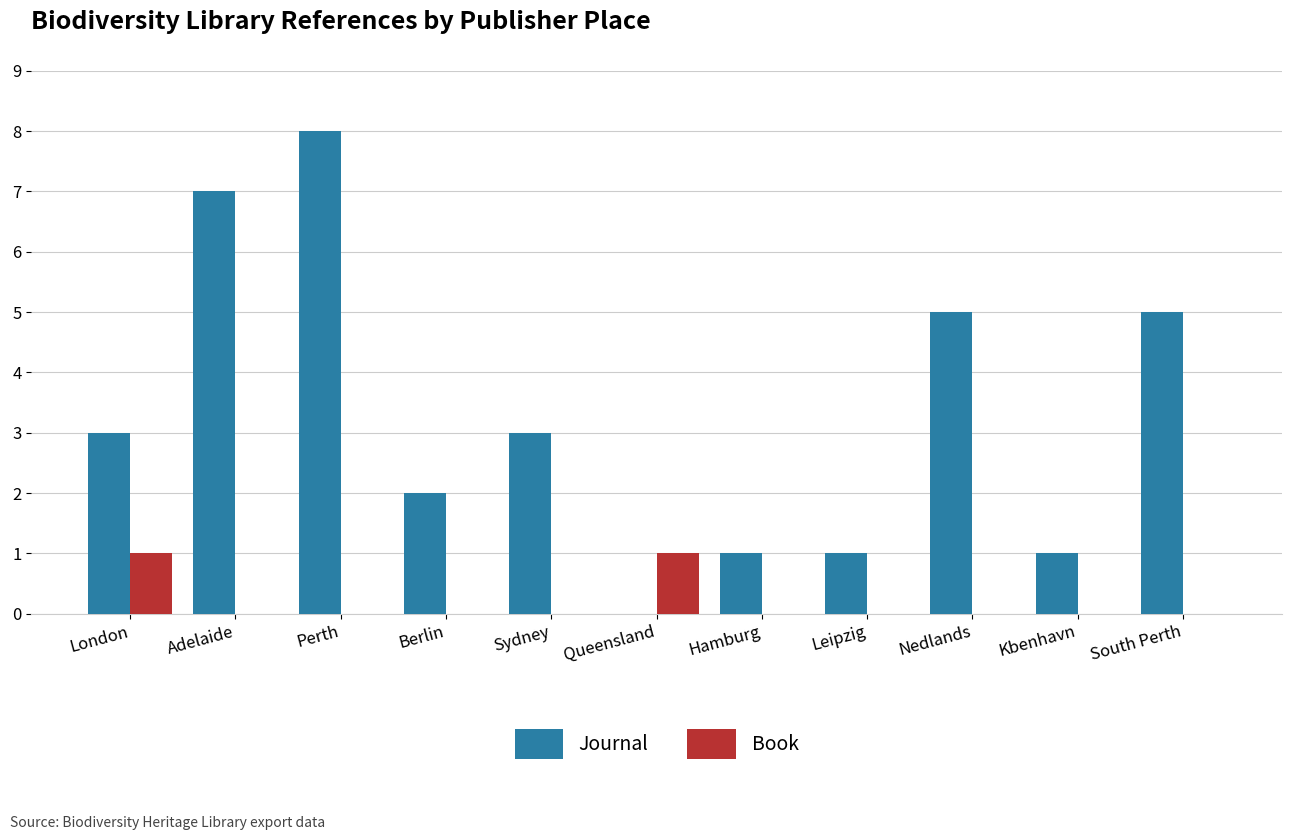

Is it true that Journal equals 5 at Queensland?

False